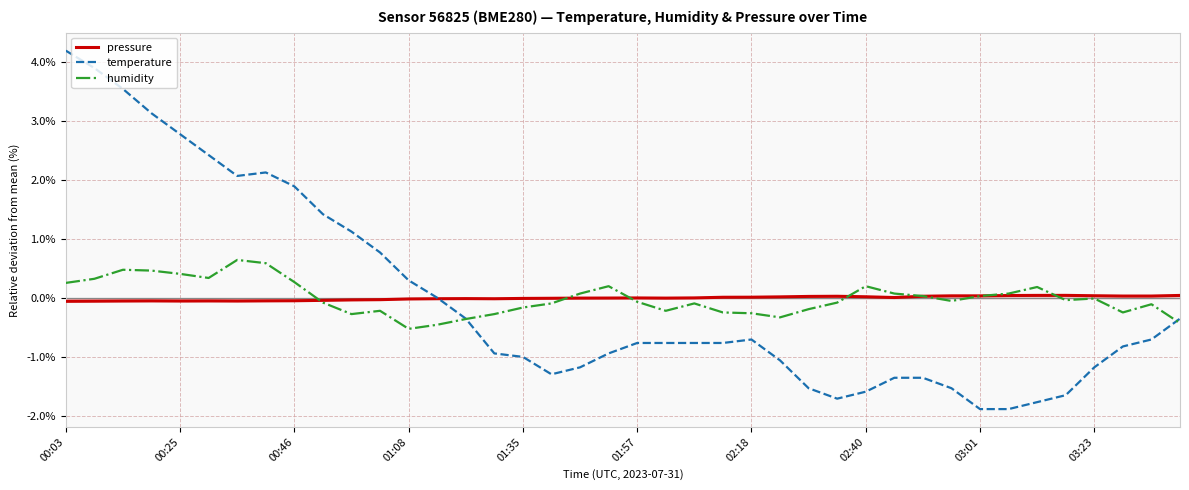

At how many categories does at least one series exceed 3?

4